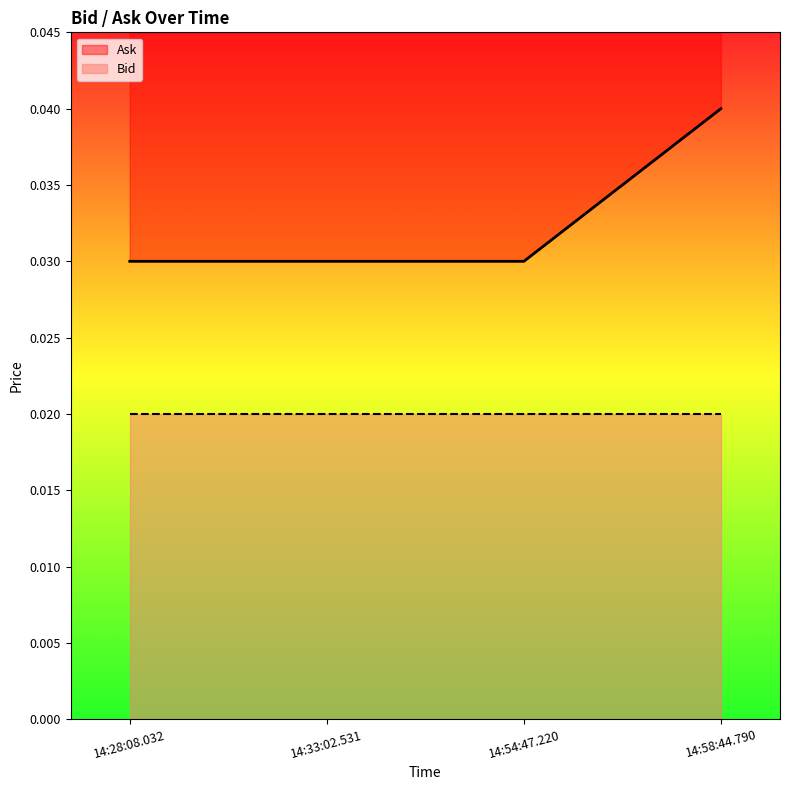

Which category has the highest value across all series?

14:58:44.790